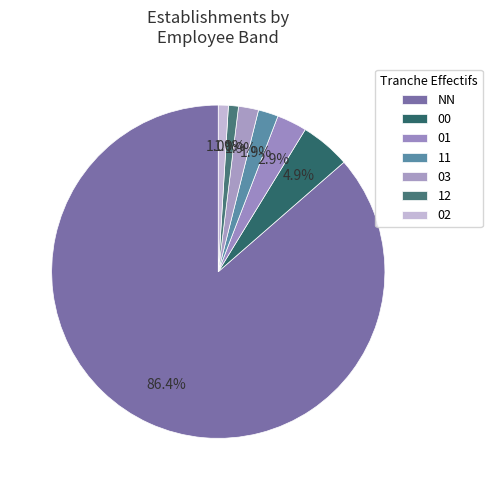

Count the number of slices in the pie.

7